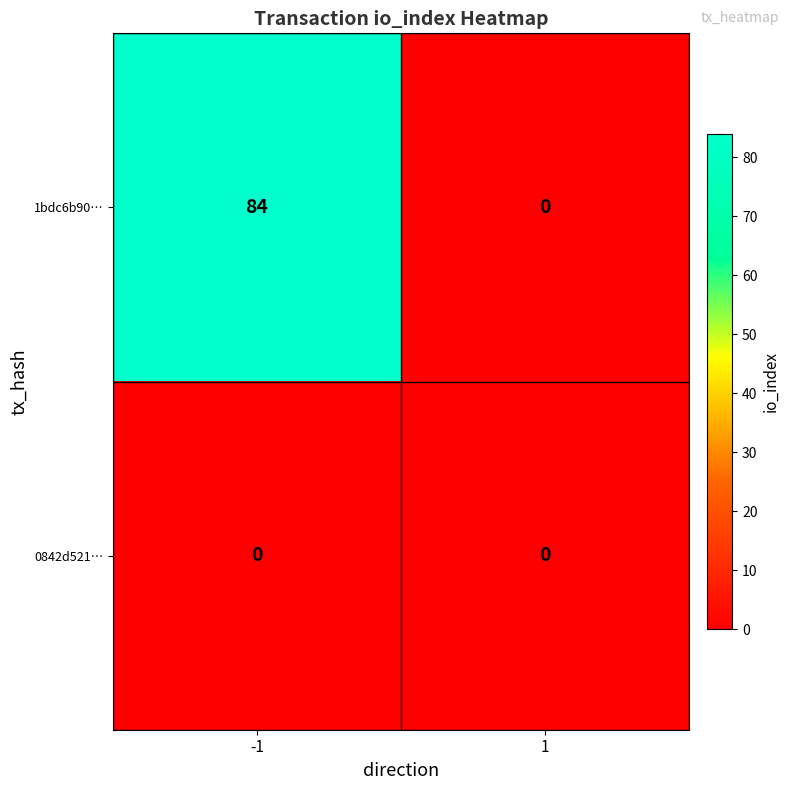

Which category has the highest value across all series?

-1